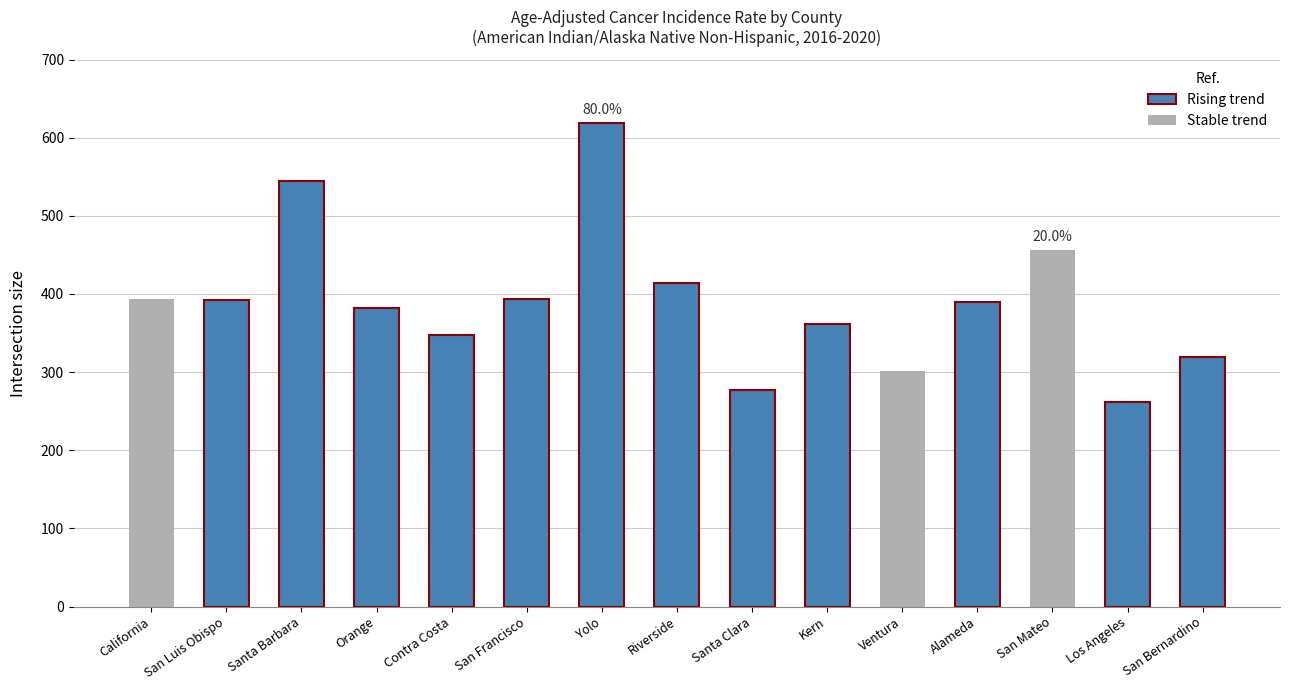

What is the change in value from Contra Costa to Riverside?

+67.0